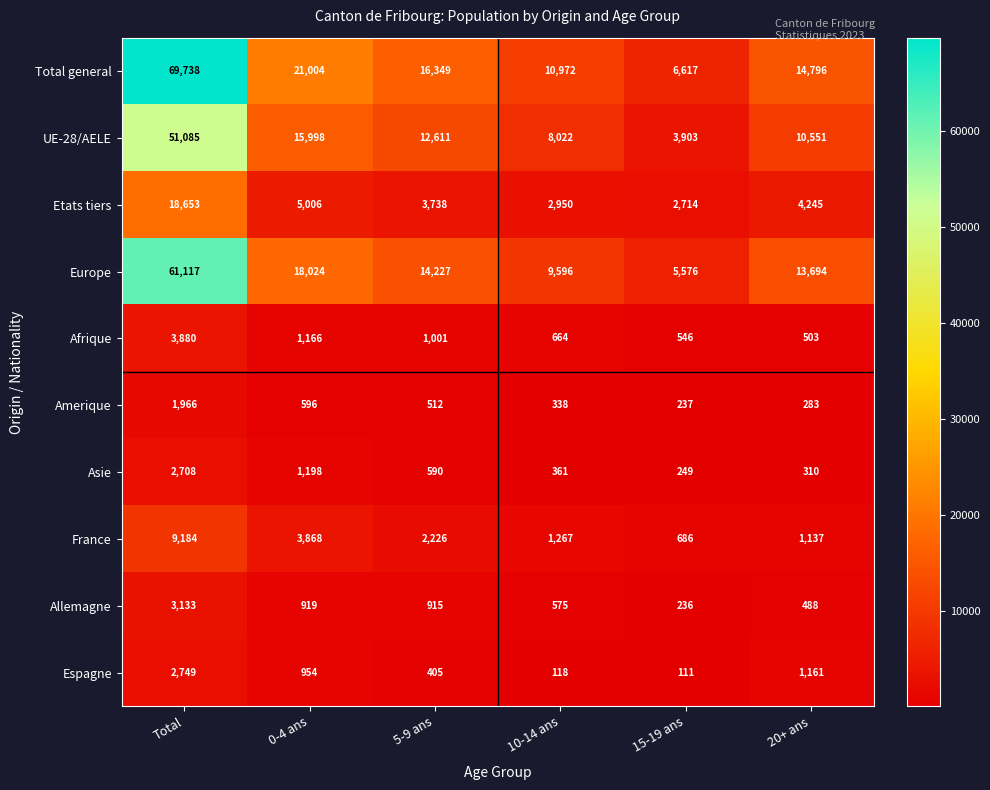

Between 0-4 ans and 20+ ans, which series saw the biggest shift?

Total general